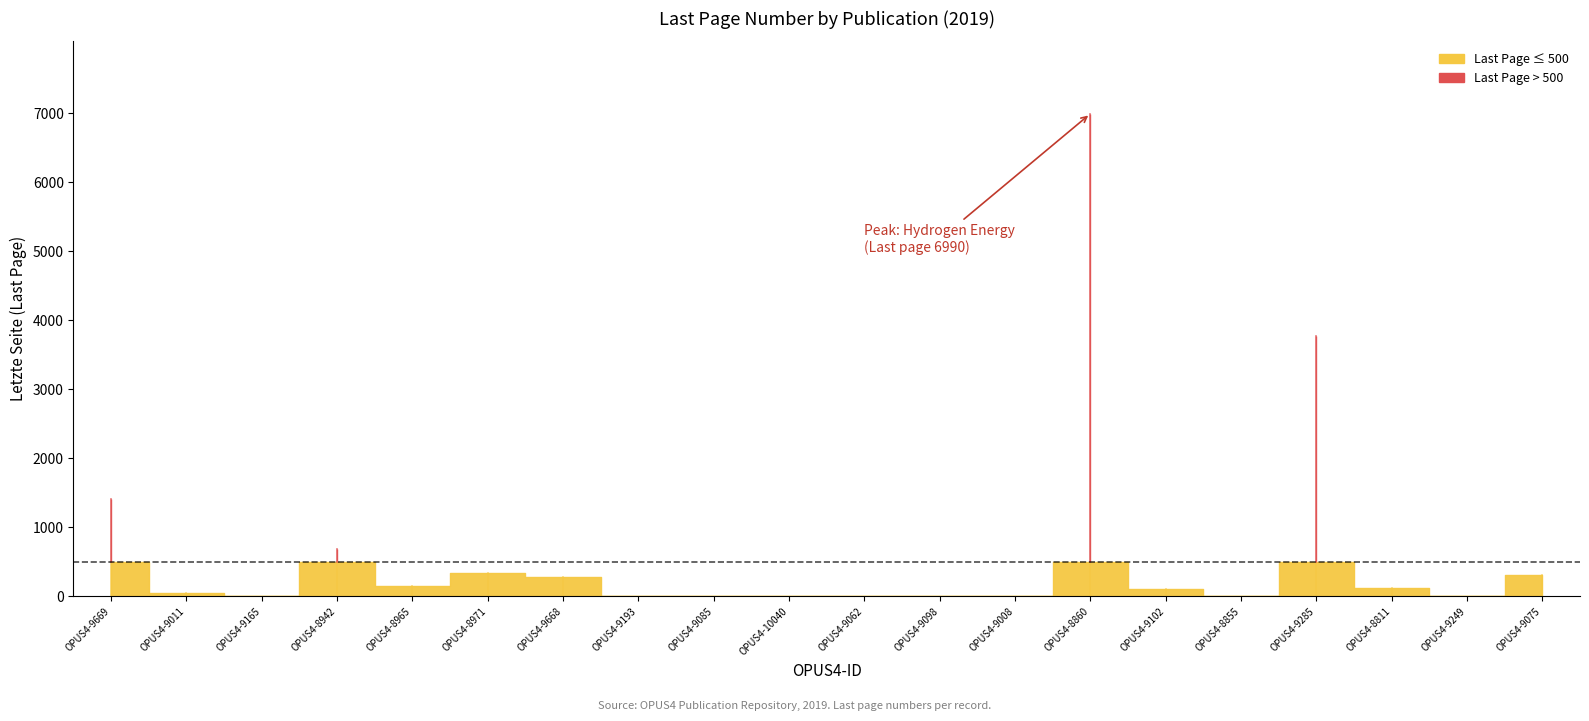

Reading right to left, what are all the values shown in this chart?

316	0	115	3773	0	113	6990	10	6	0	0	0	6	279	344	154	692	0	54	1406